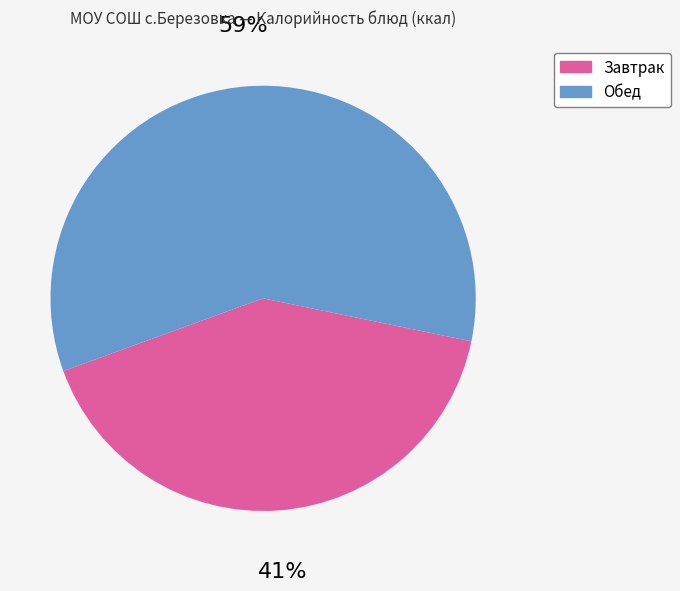

Which has a higher value, Завтрак or Обед?

Обед